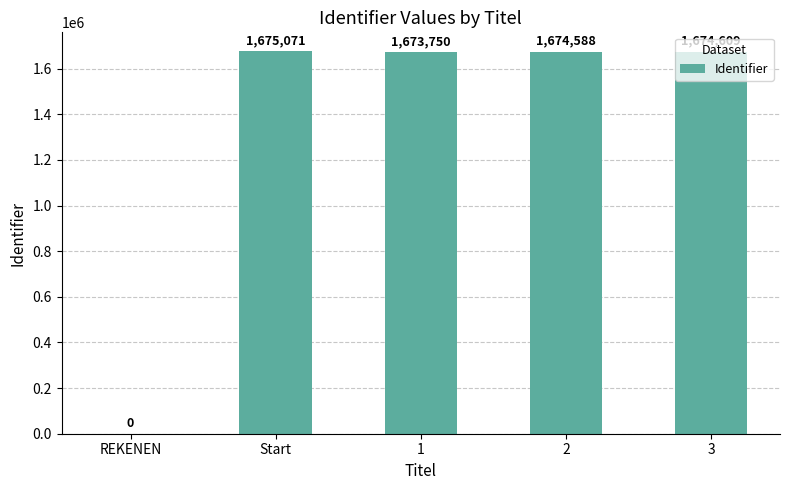

What is the change in value from Start to 1?

-1321